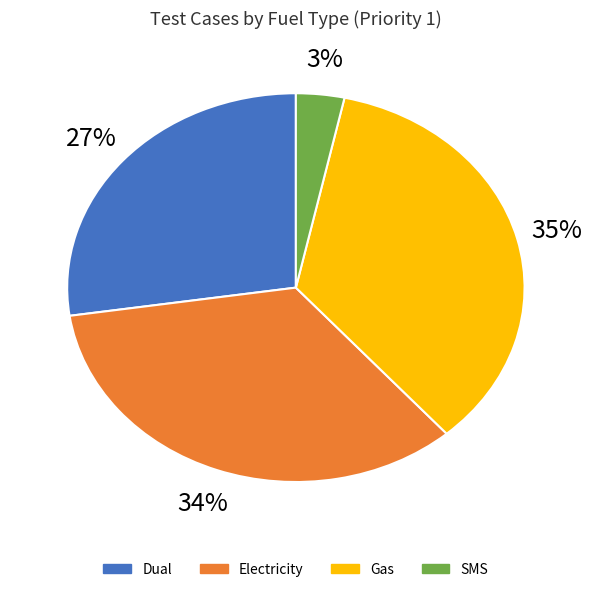

Does Dual represent more than half of the total?

No